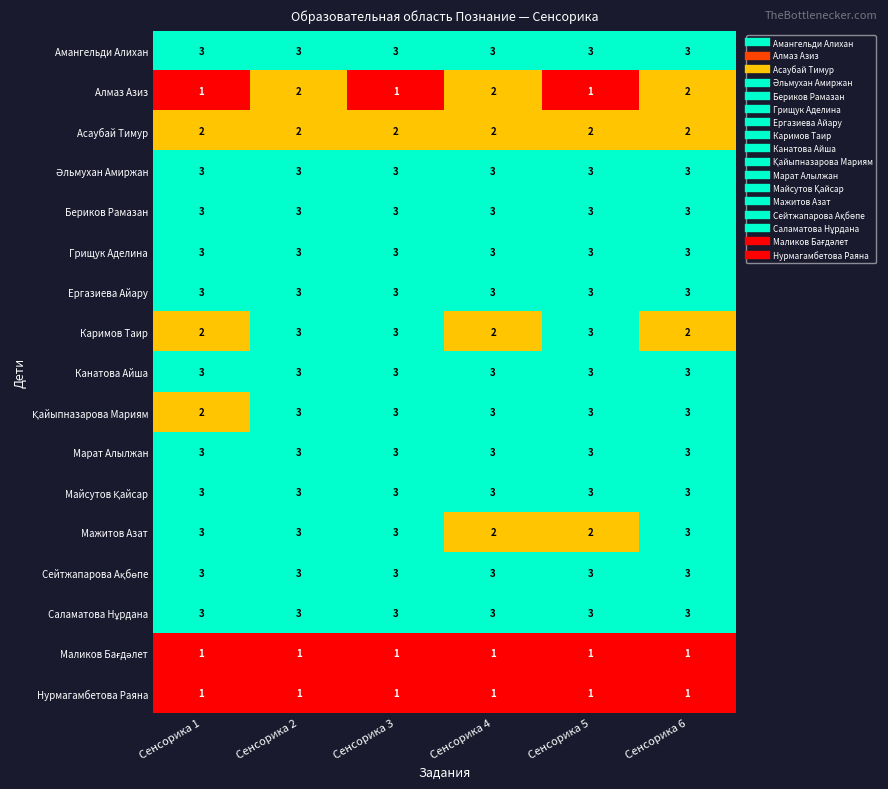

At which category is the sum across all series the highest?

Сенсорика 2